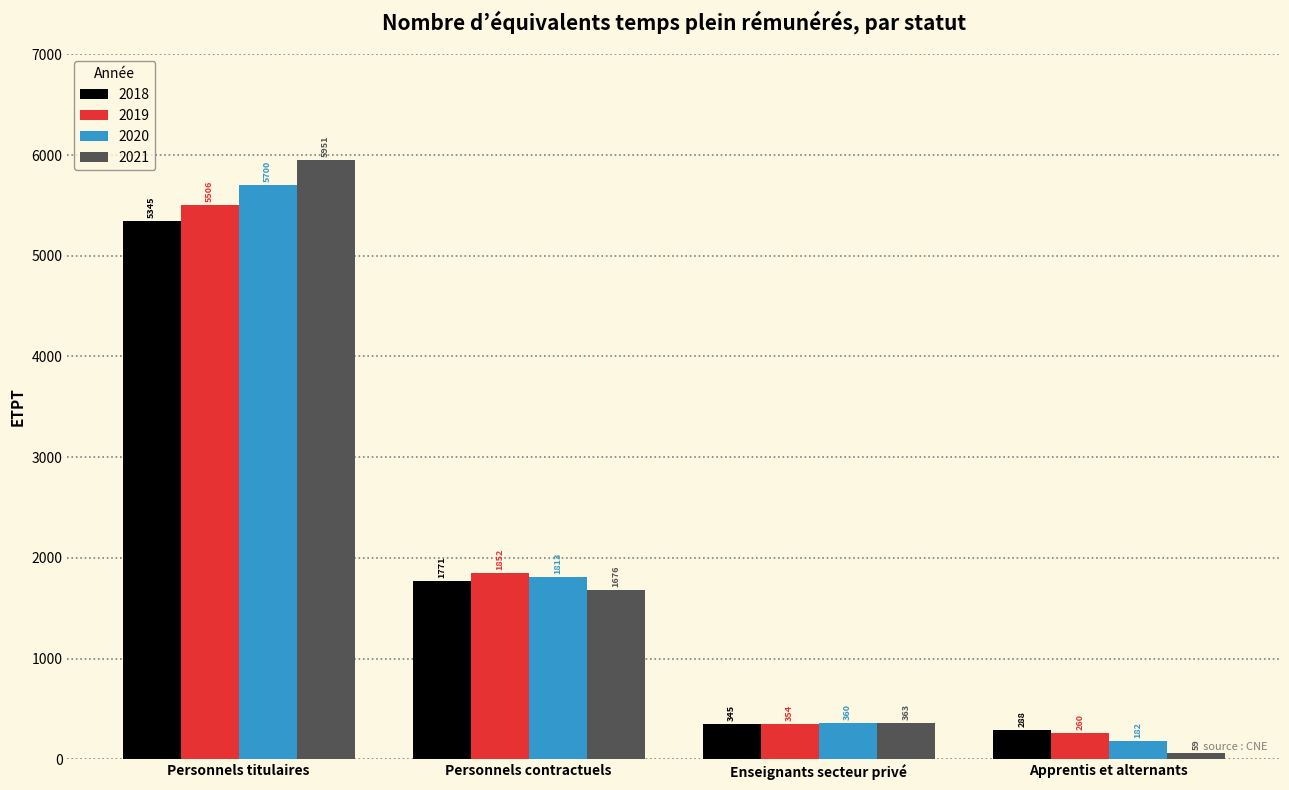

Which series has the largest range (max minus min)?

2021